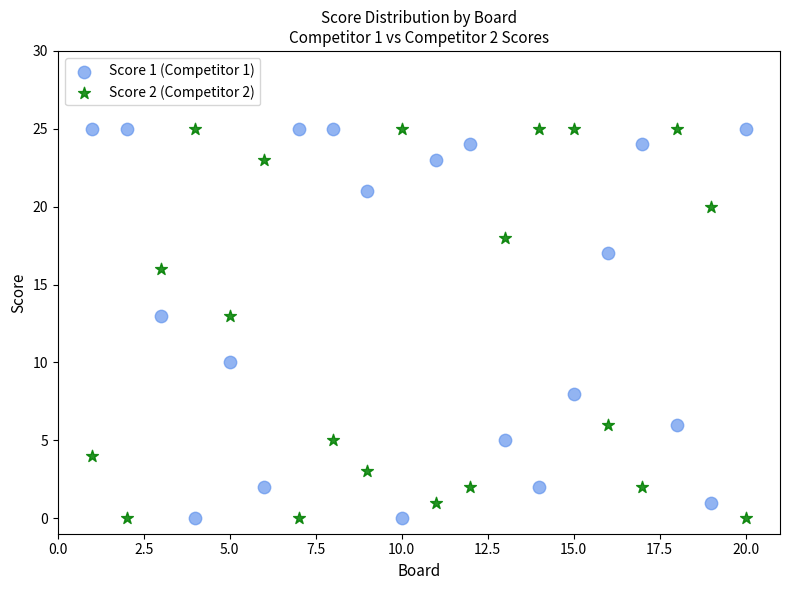

What is the X range (max minus min) for the scatter plot?

19